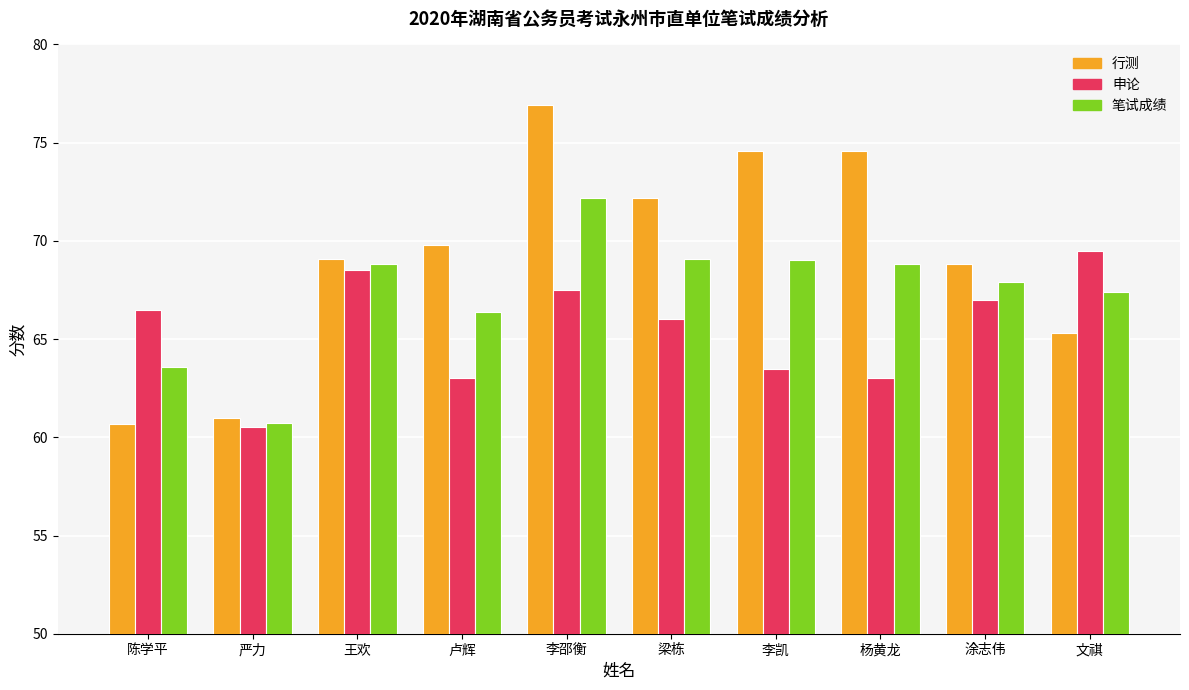

At which category is the sum across all series the highest?

李邵衡